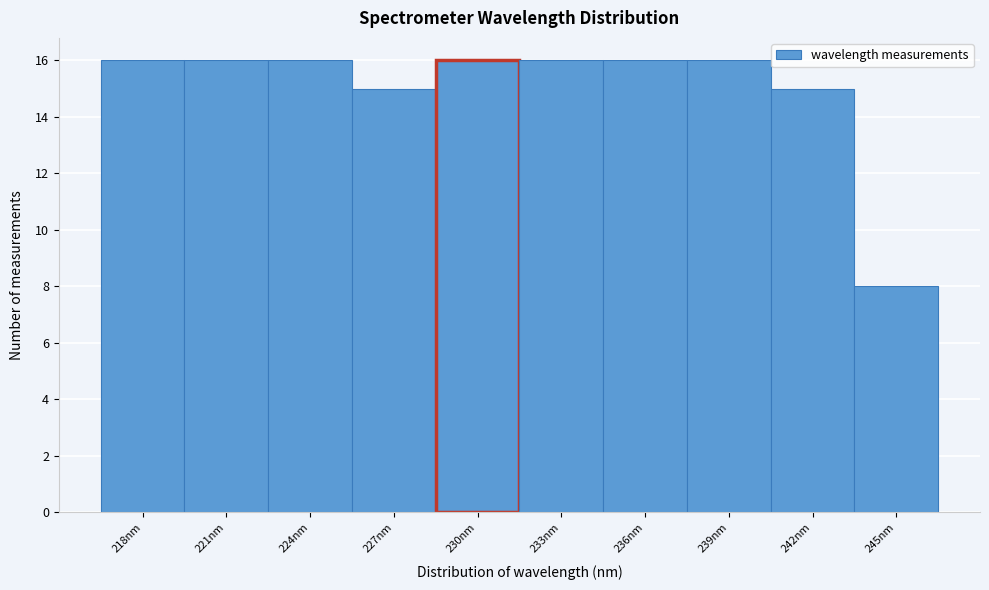

Reading right to left, transcribe all the data shown in this chart.

245nm=8	242nm=15	239nm=16	236nm=16	233nm=16	230nm=16	227nm=15	224nm=16	221nm=16	218nm=16